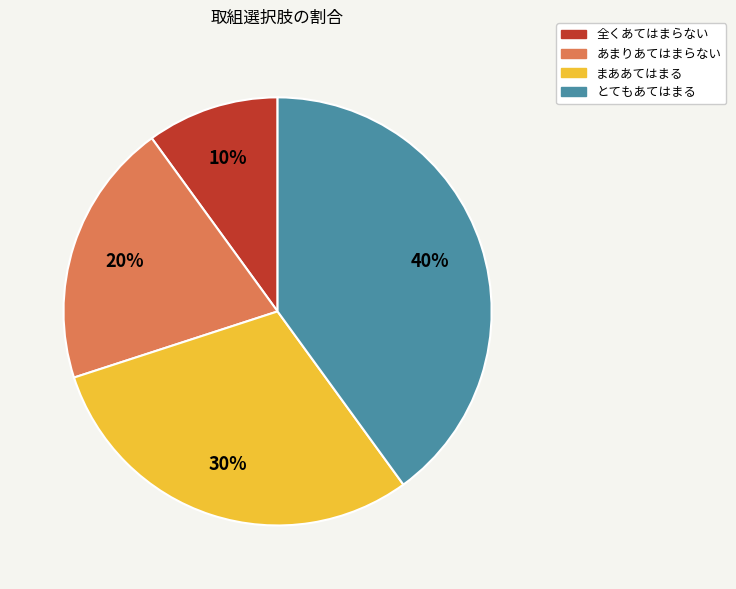

Rank the categories by value from lowest to highest.

全くあてはまらない, あまりあてはまらない, まああてはまる, とてもあてはまる